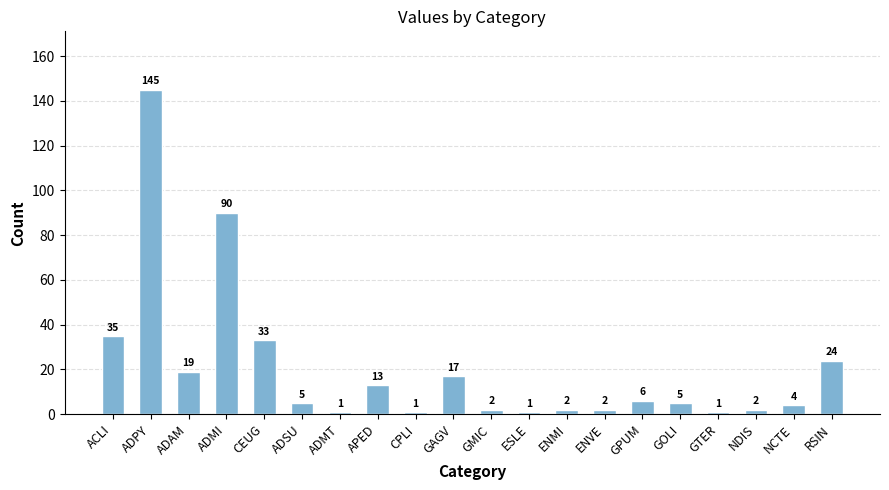

How many series are shown in this chart?

1